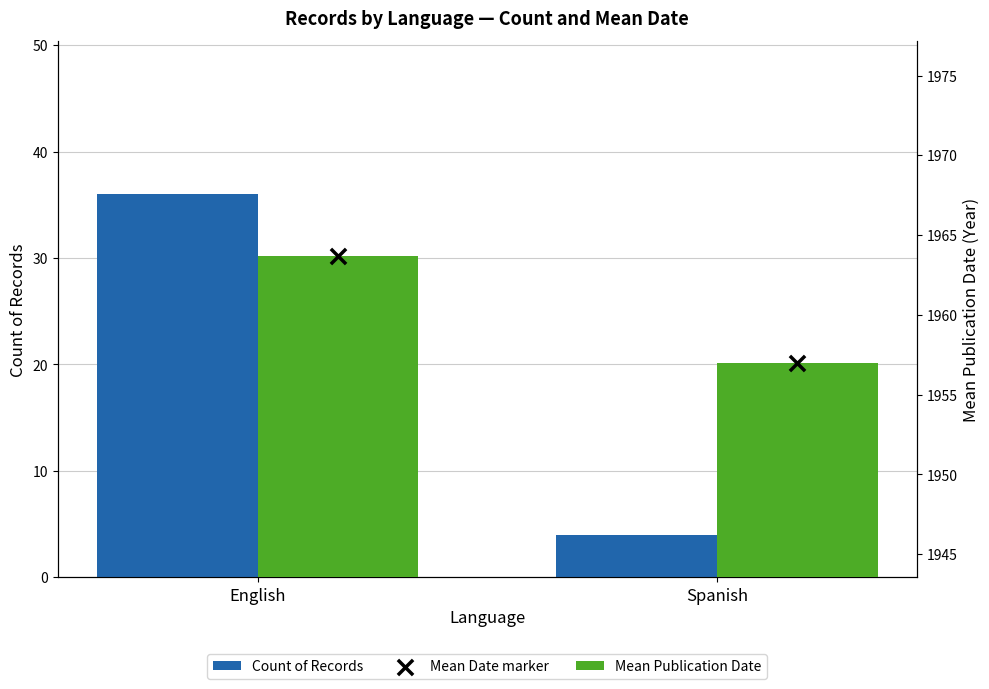

At which category is the sum across all series the highest?

English